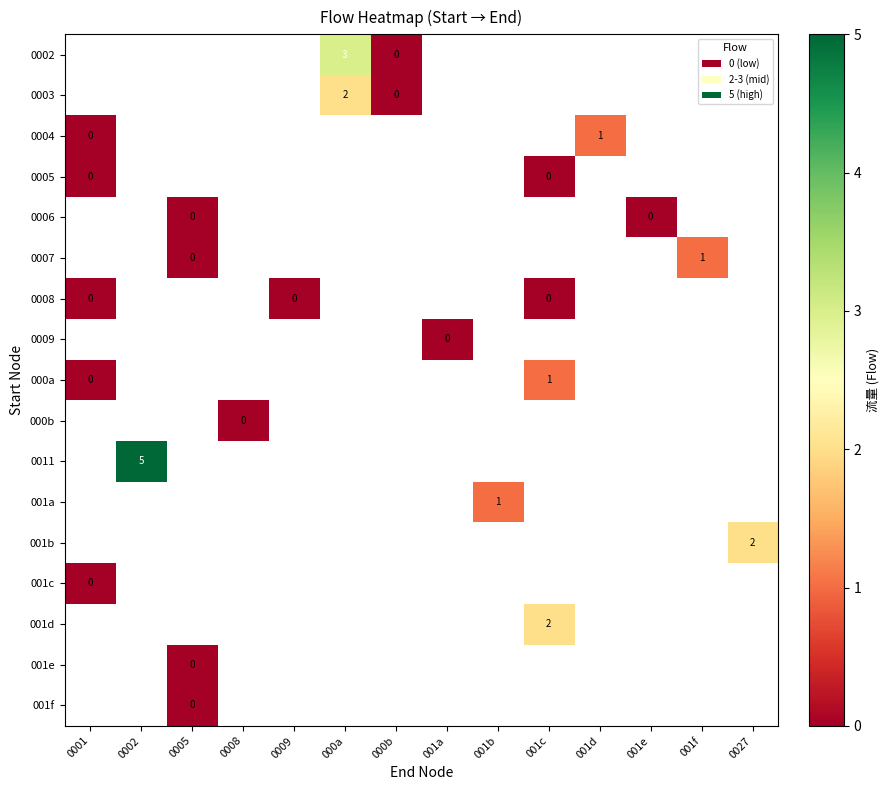

True or false: 0004 has a value of 1.0 at 001d.

True